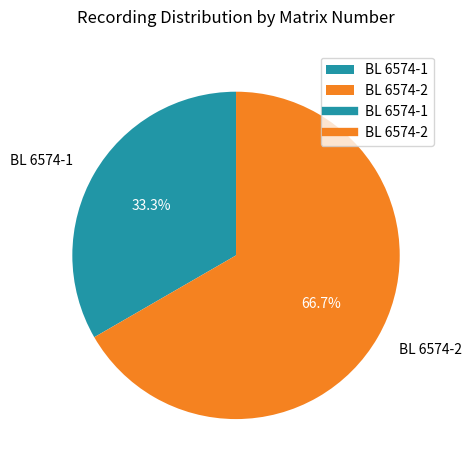

To the nearest percent, what percentage of the pie is BL 6574-2?

67%